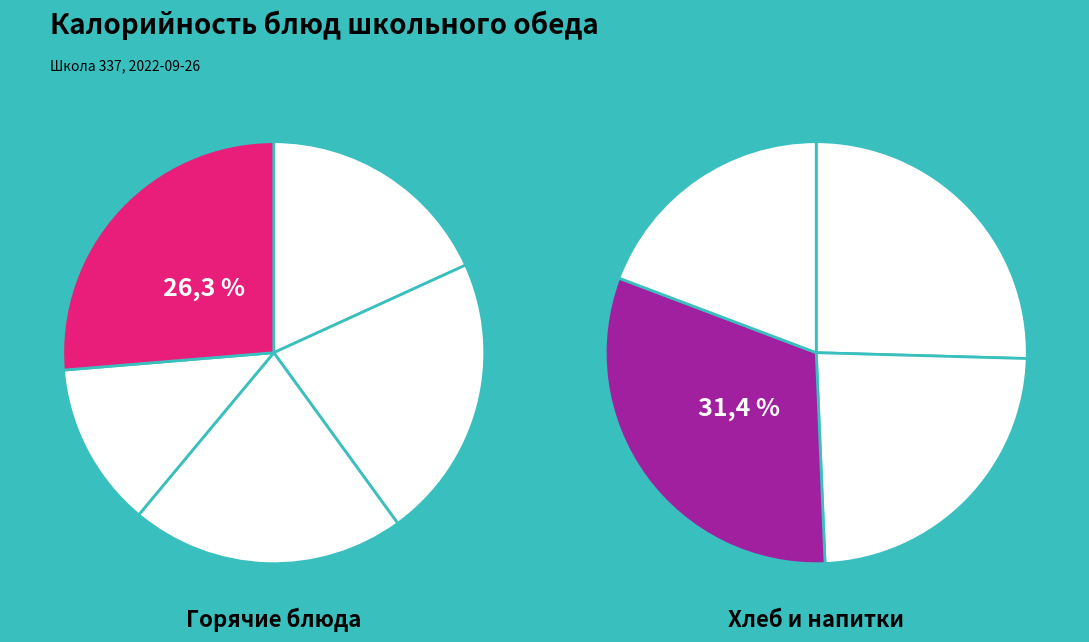

To the nearest percent, what is the difference between the йогурт фруктовый and суп картофельный с фасолью slice percentages?

9%